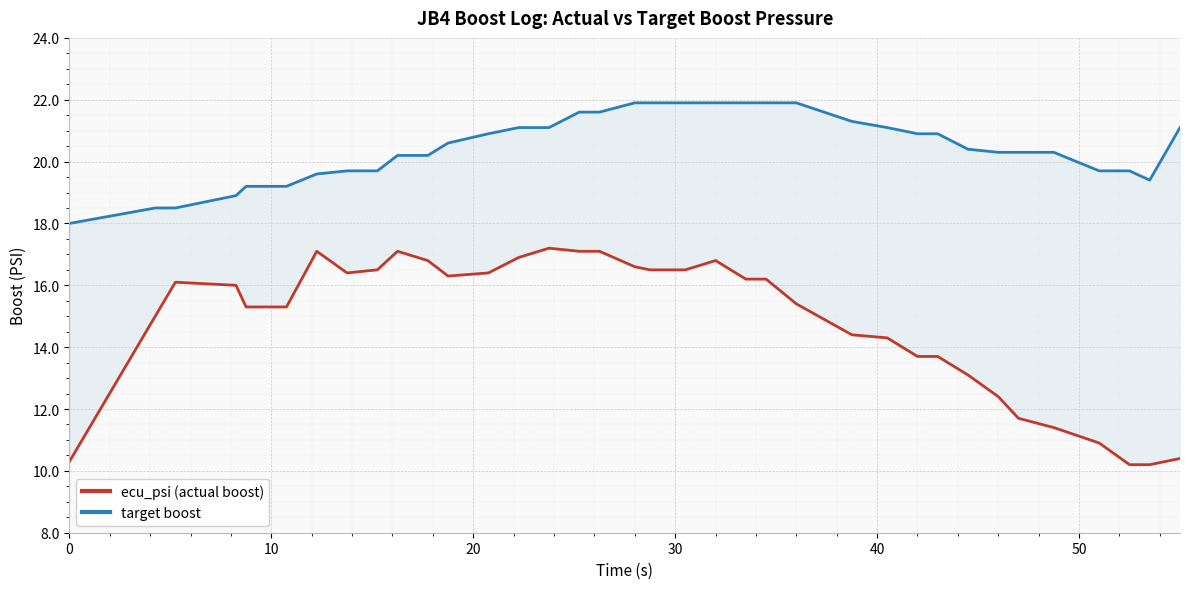

How many interior local peaks does the ecu_psi (actual boost) series have?

5